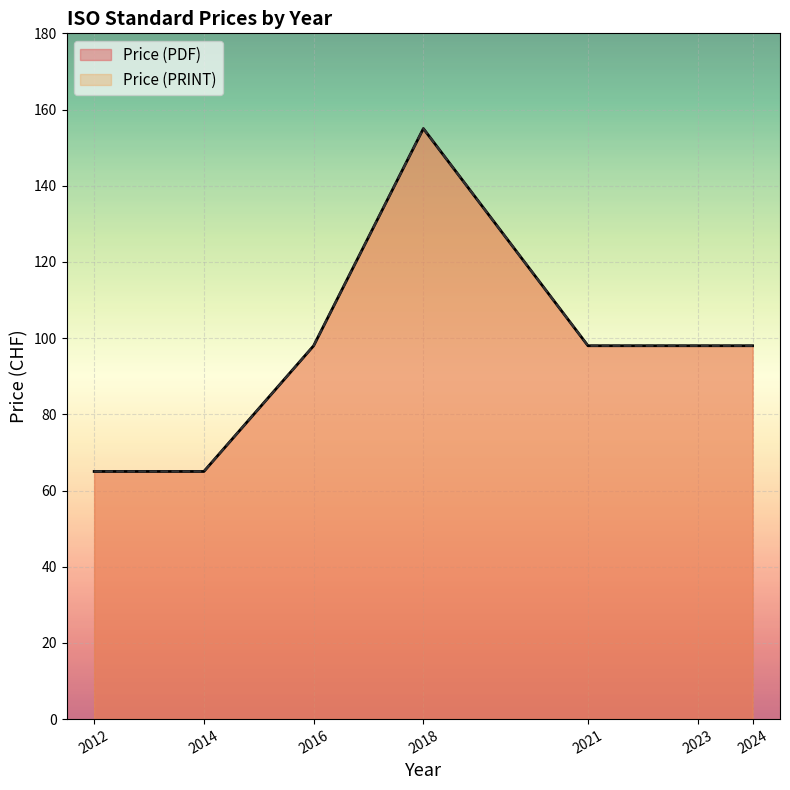

Does the chart display data point markers on the line(s)?

No